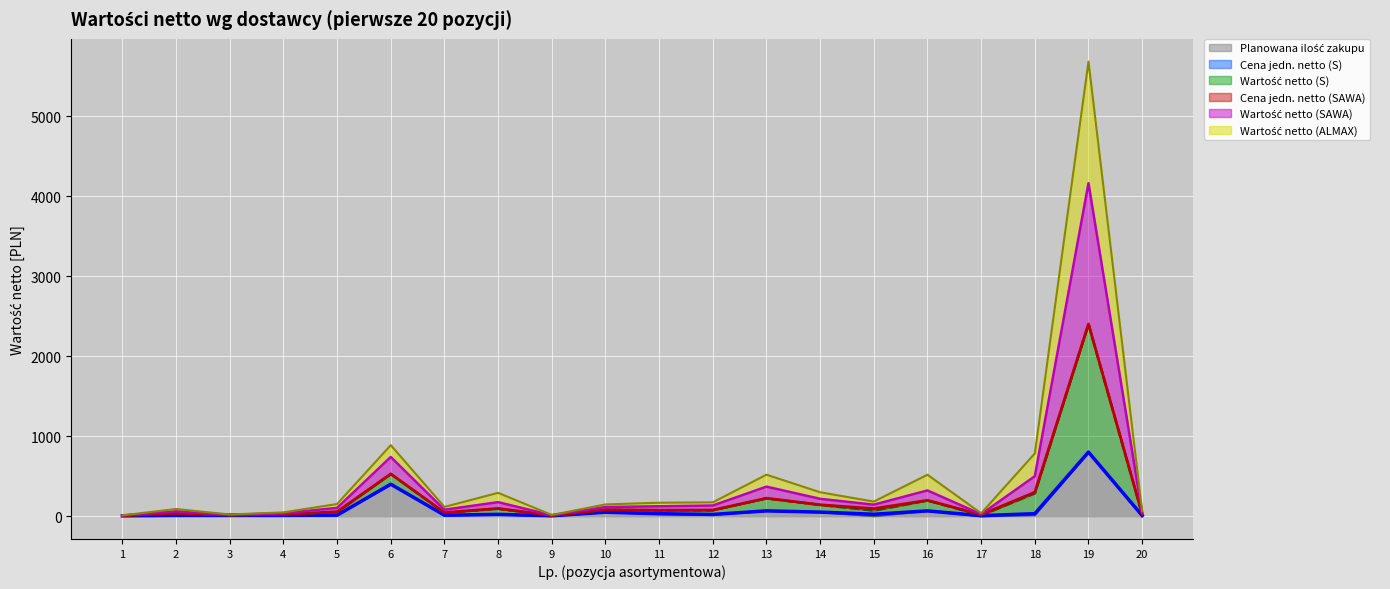

Where is the first local minimum for Wartość netto (SAWA)?

3